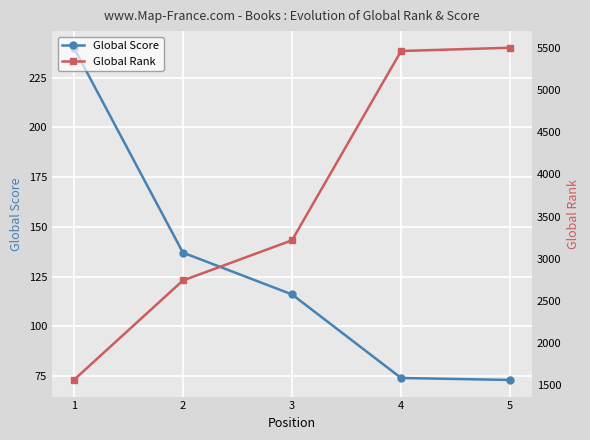

List the labels in order of Global Score value, largest first.

1, 2, 3, 4, 5